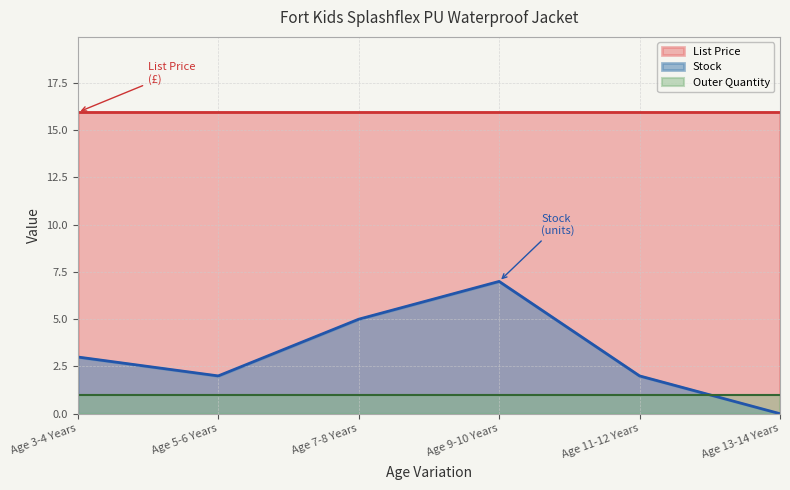

Does the chart have visible grid lines?

Yes